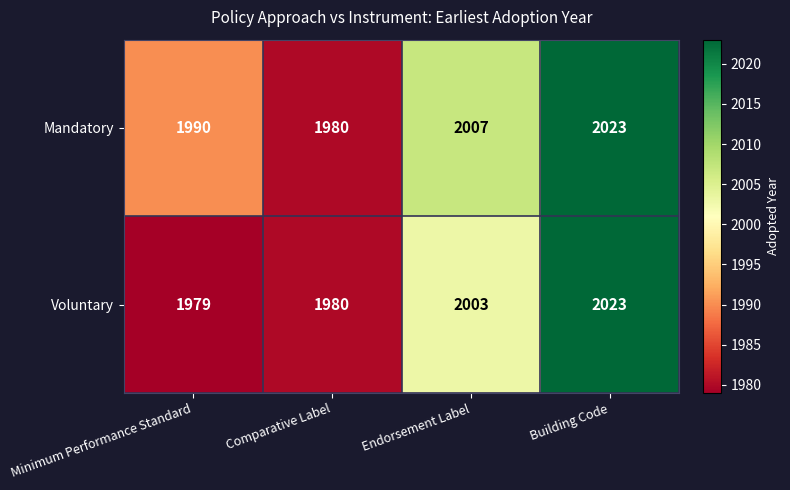

At which category does the chart reach its minimum across all series?

Minimum Performance Standard